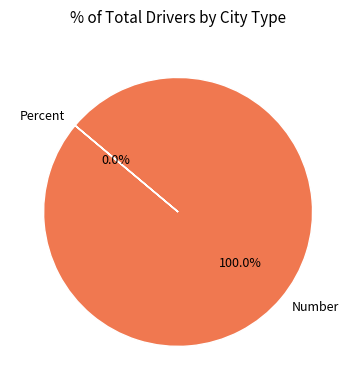

Is it true that Percent is 14% of the pie?

False